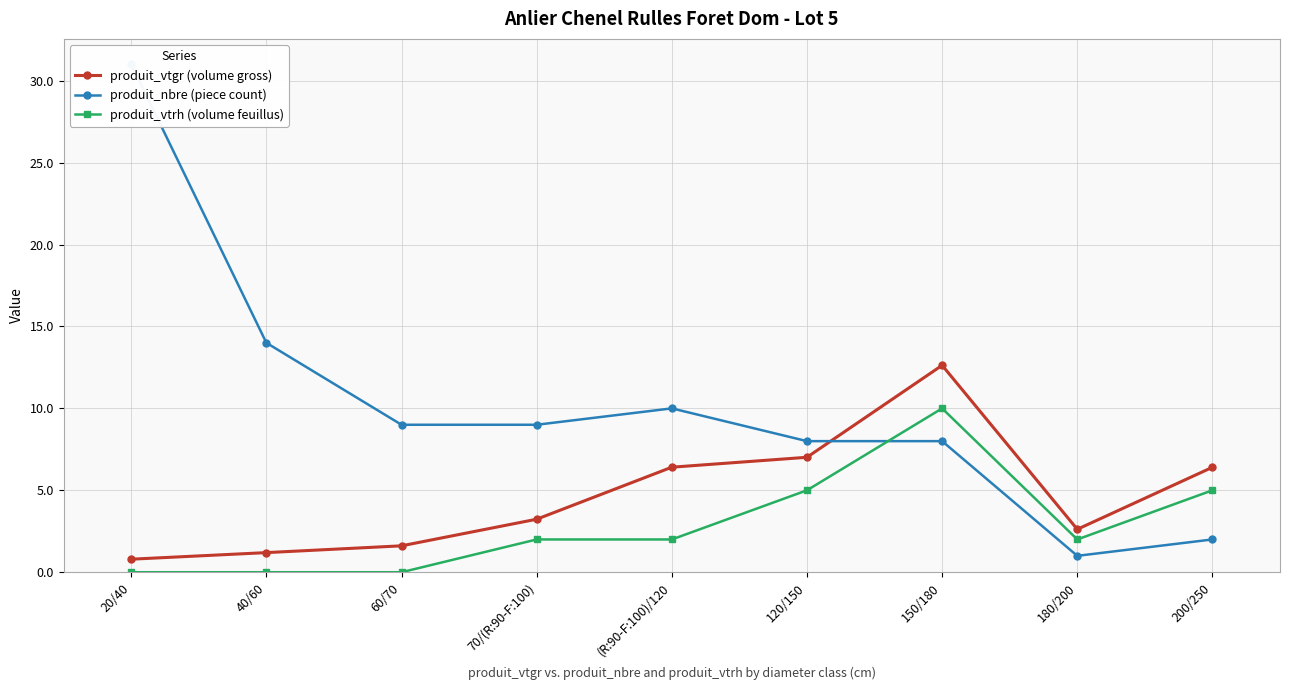

What position from the left is 180/200?

8